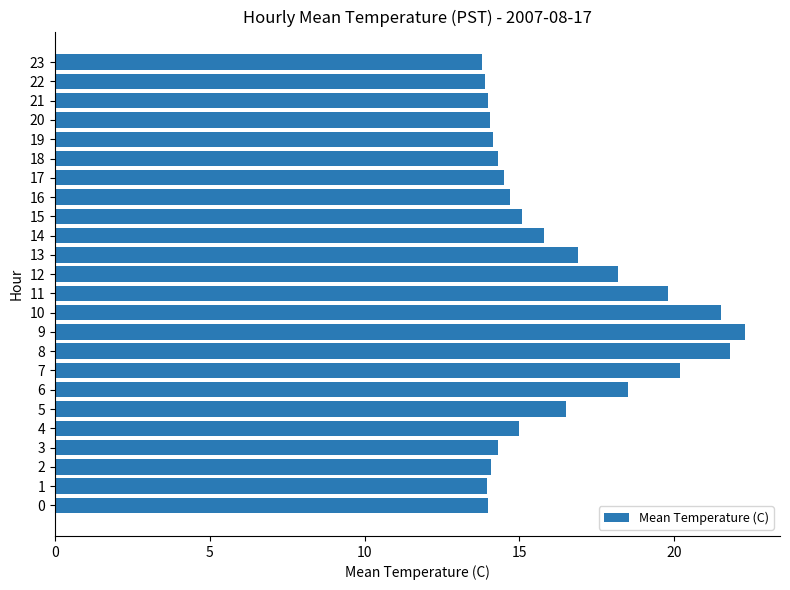

What is the change in value from 2 to 16?

+0.6